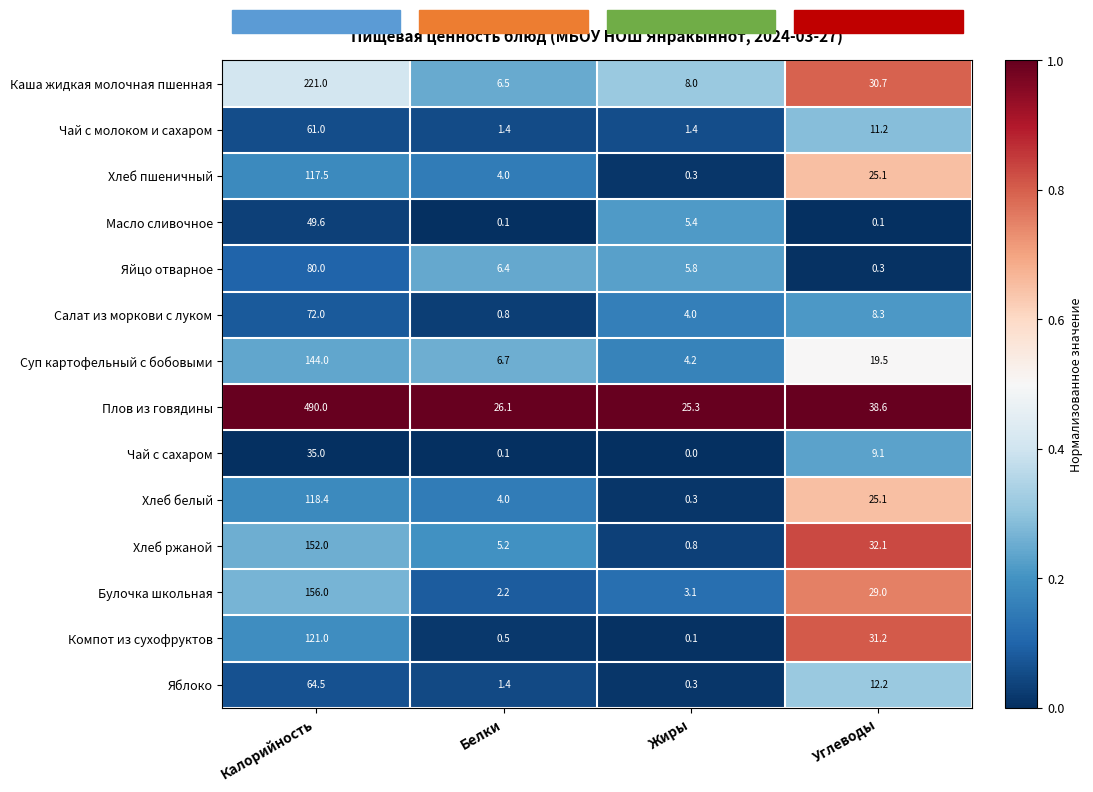

Between Белки and Жиры, which series saw the biggest shift?

Масло сливочное